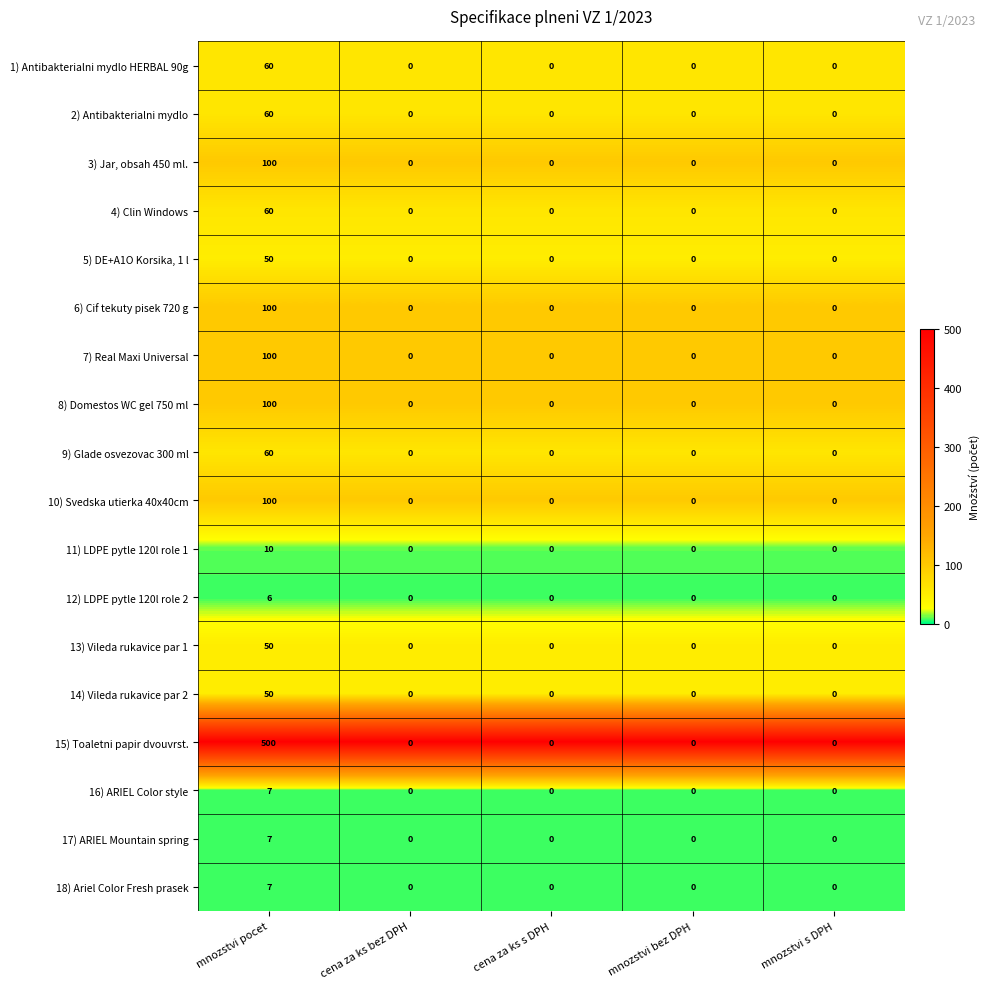

At which category is the sum across all series the highest?

mnozstvi pocet